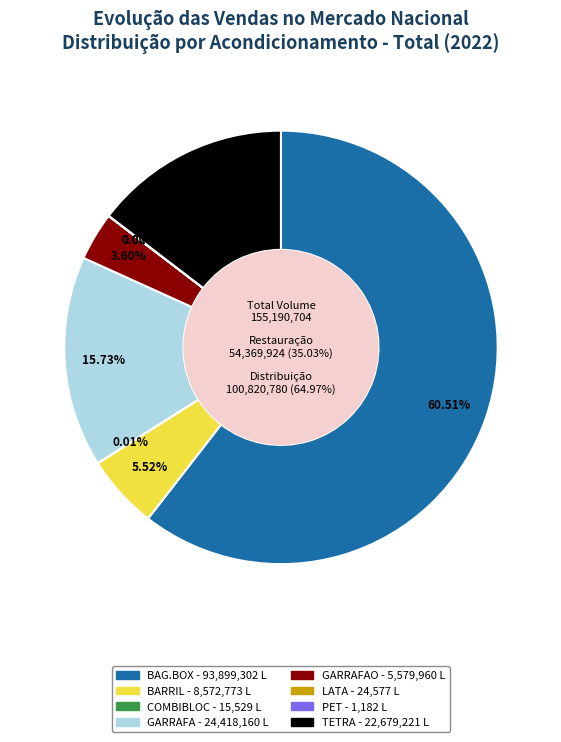

Is it true that GARRAFAO is 12% of the pie?

False